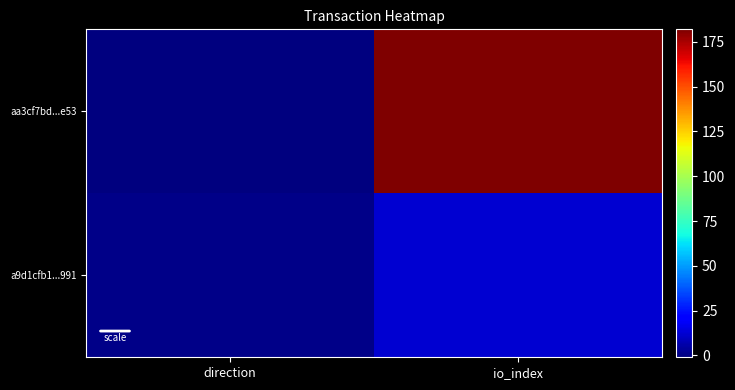

At how many categories does at least one series exceed 150?

1